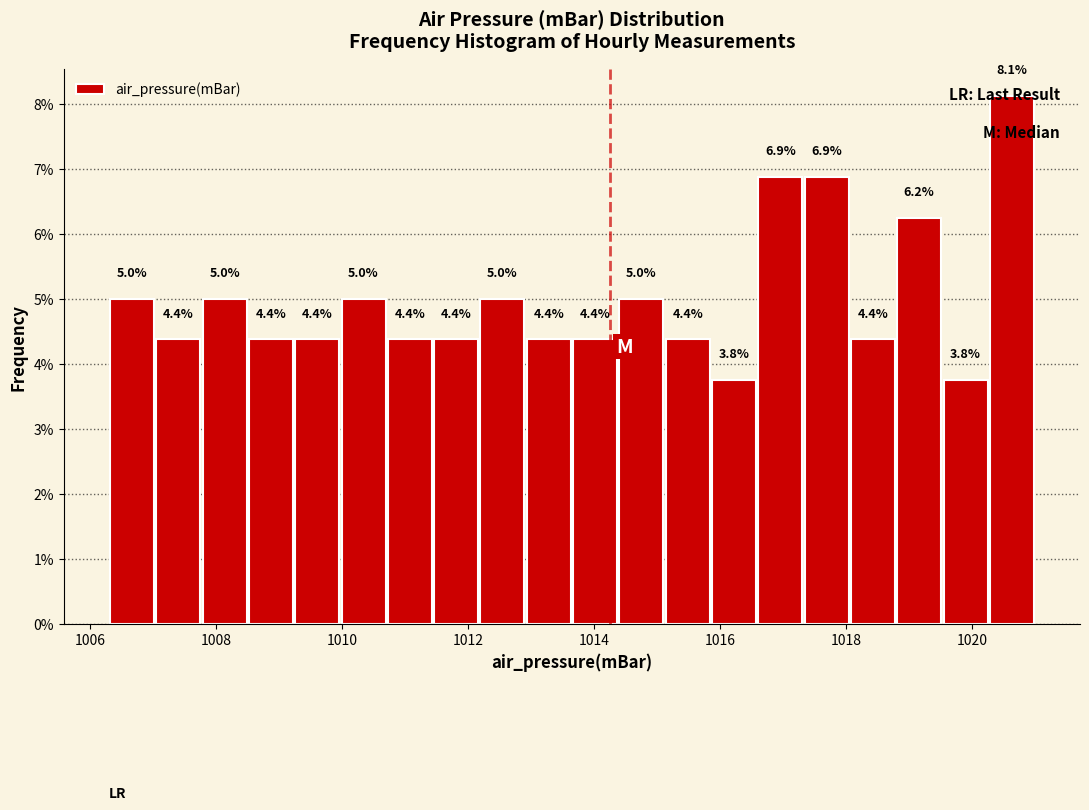

Read against the x-axis, roughly where is the centre of the tallest bar?

1020.6